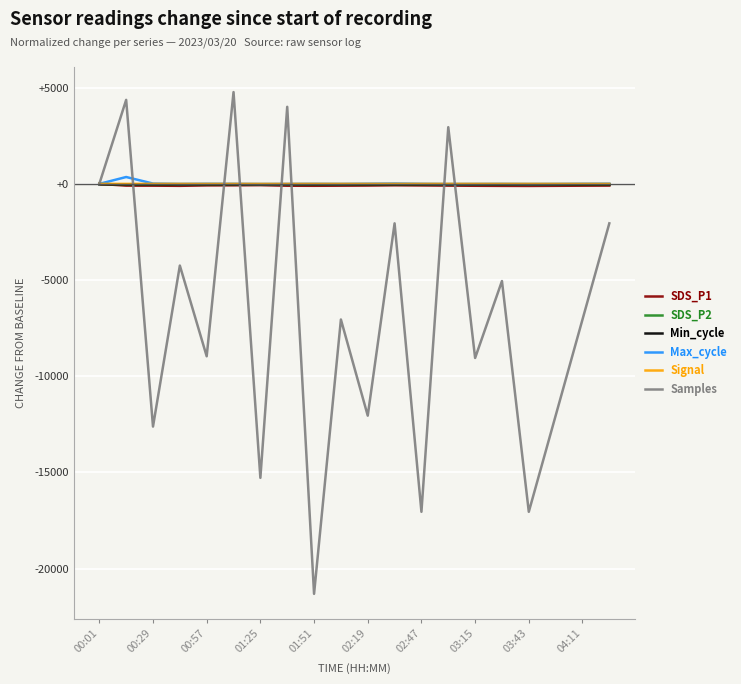

Which series has the largest range (max minus min)?

Samples